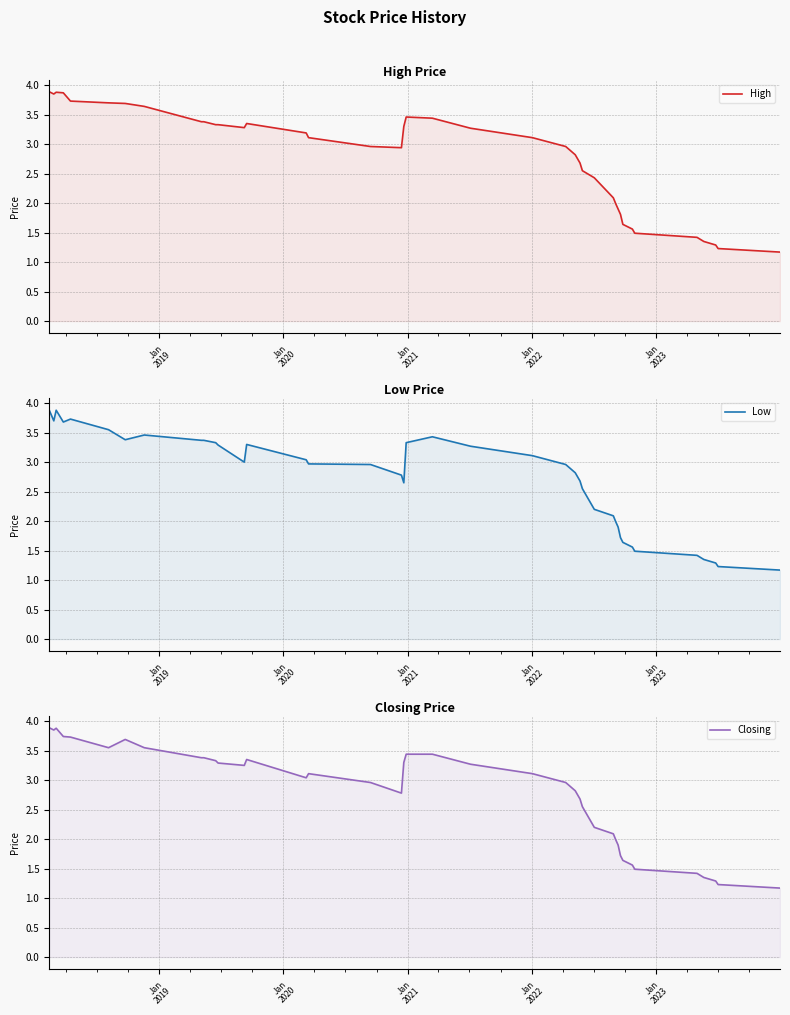

In Low, how many points are higher than both neighbors (excluding endpoints)?

5